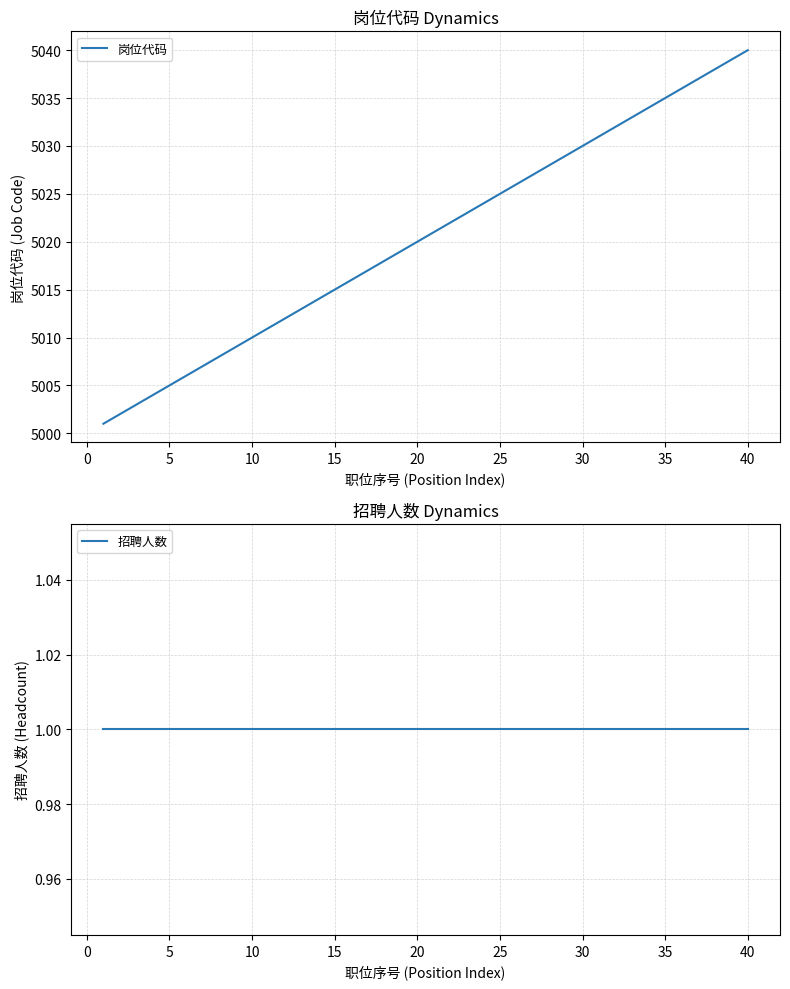

What is the smallest value displayed?

1